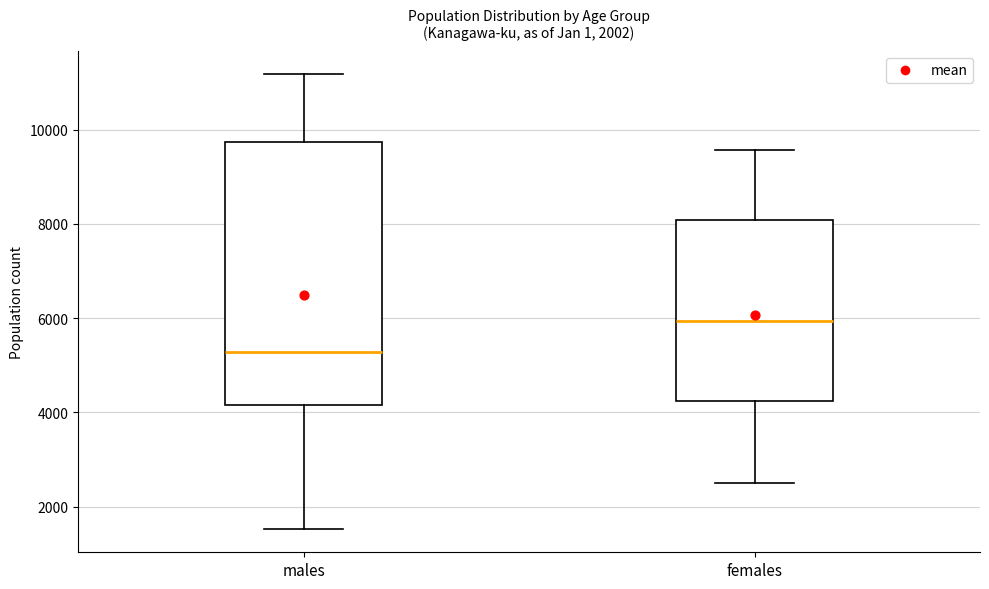

Which box has the lowest median line?

males